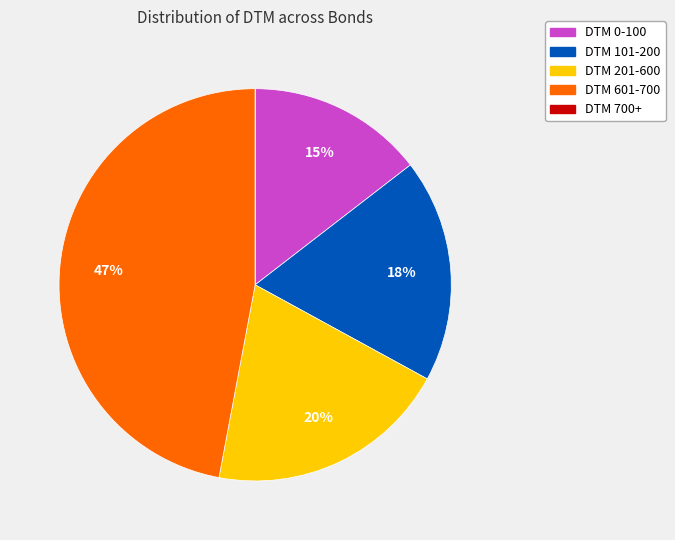

To the nearest percent, what is the average slice percentage?

20%